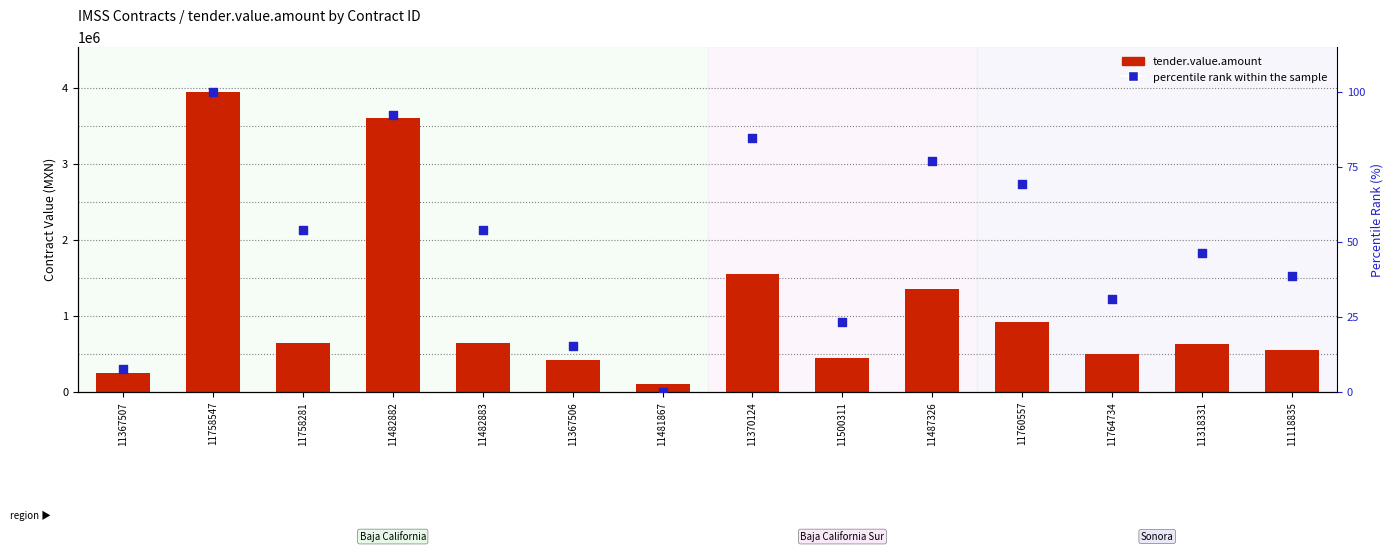

Which series has the largest total across all categories?

tender.value.amount